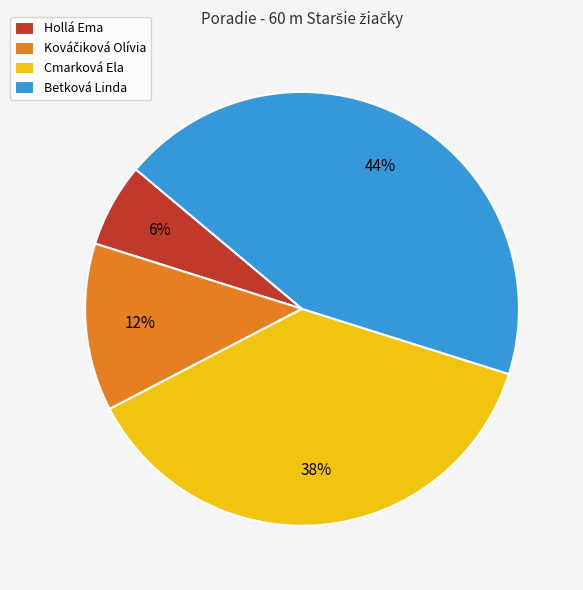

How many slices are in this pie chart?

4